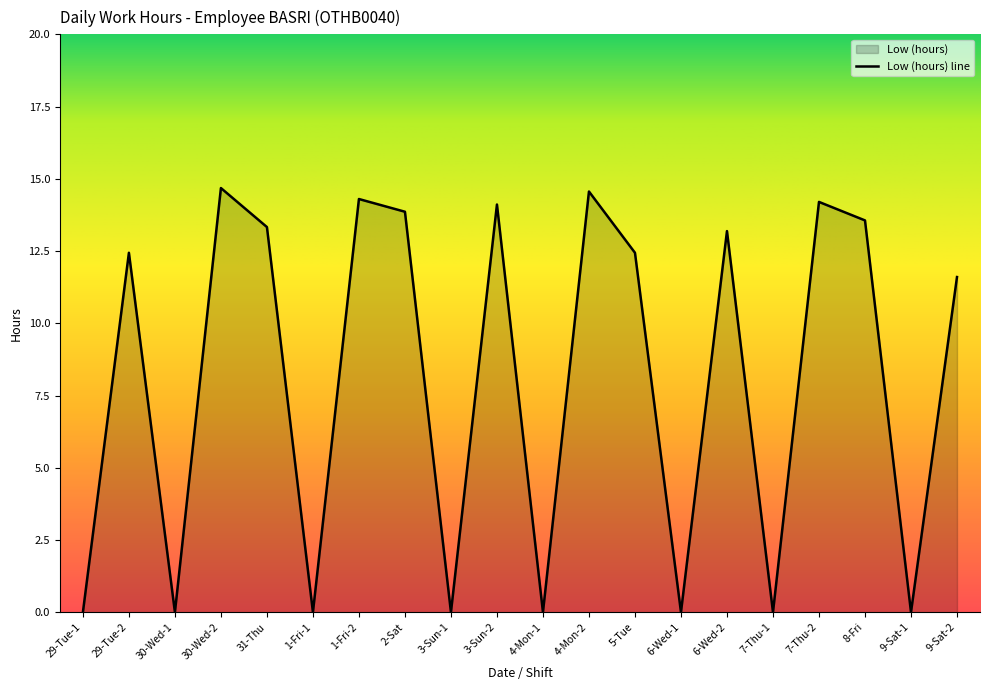

How many points are lower than both their immediate neighbors (excluding endpoints)?

7